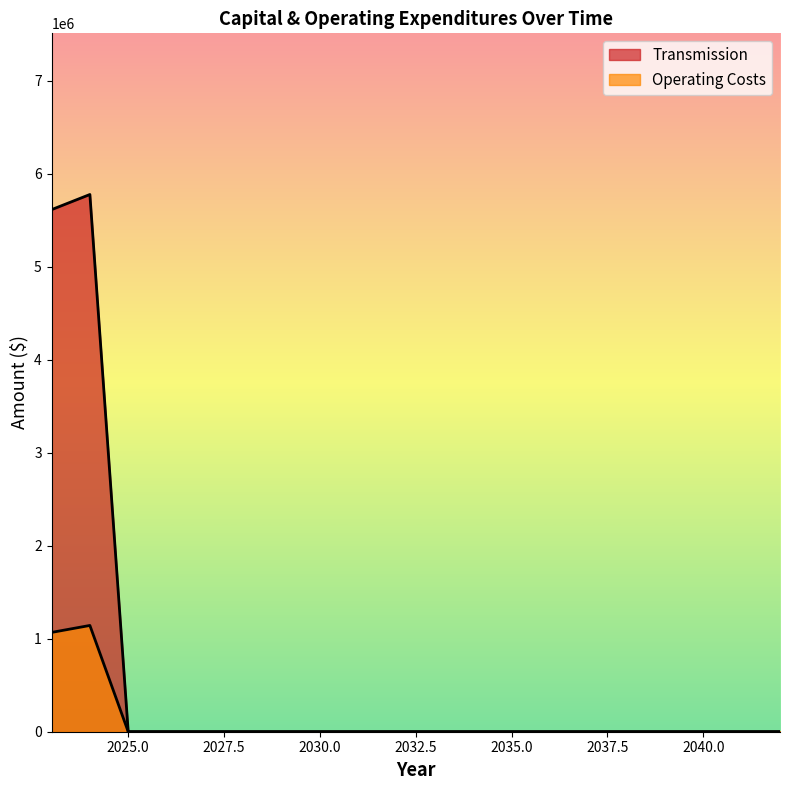

The Operating Costs series shows -616072 at 2026. True or false?

False